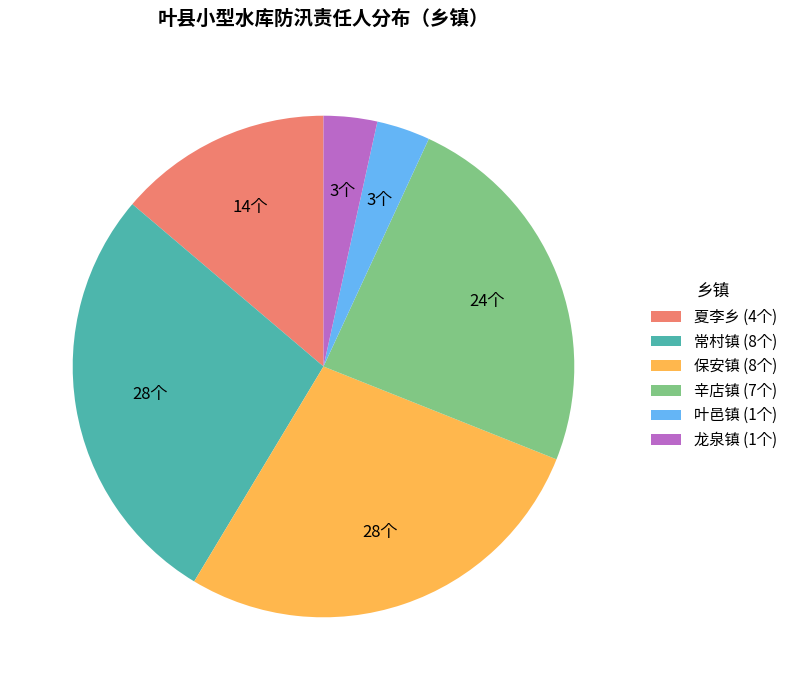

Between 叶邑镇 (1个) and 夏李乡 (4个), which is larger?

夏李乡 (4个)